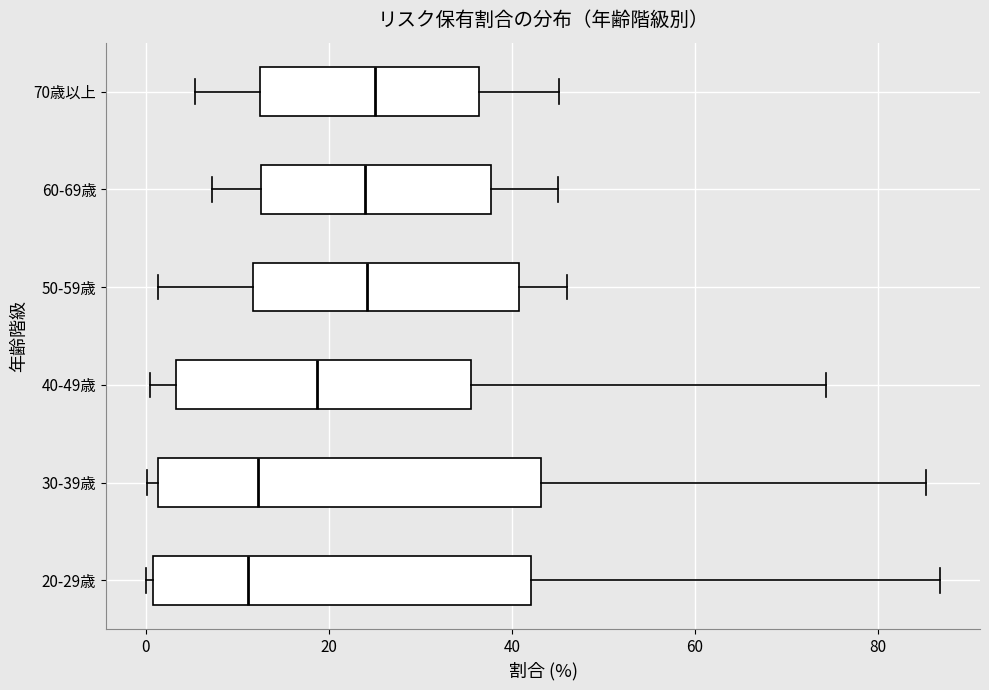

Reading bottom to top, read every box against the x-axis: the position of its median line, the range the box covers, and the ends of its whiskers. The values are not printed on the chart, so give them approximately, as read against the axis.

20-29歳: median 12, box 0 to 42, whiskers 0 (just left of the box's left edge) to 86
30-39歳: median 12, box 2 to 44, whiskers 0 to 86
40-49歳: median 18, box 4 to 36, whiskers 0 to 74
50-59歳: median 24, box 12 to 40, whiskers 2 to 46
60-69歳: median 24, box 12 to 38, whiskers 8 to 46
70歳以上: median 26, box 12 to 36, whiskers 6 to 46